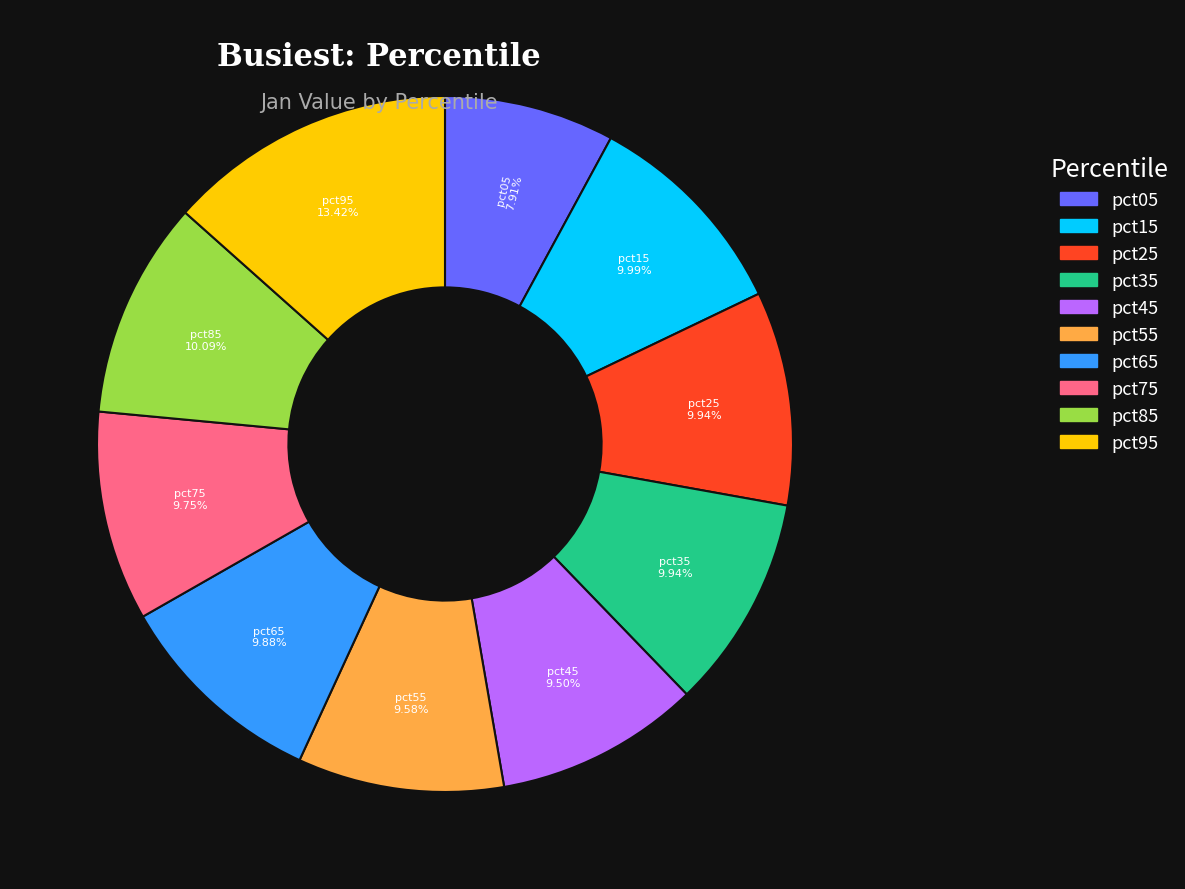

What is the largest slice in the pie chart?

pct95